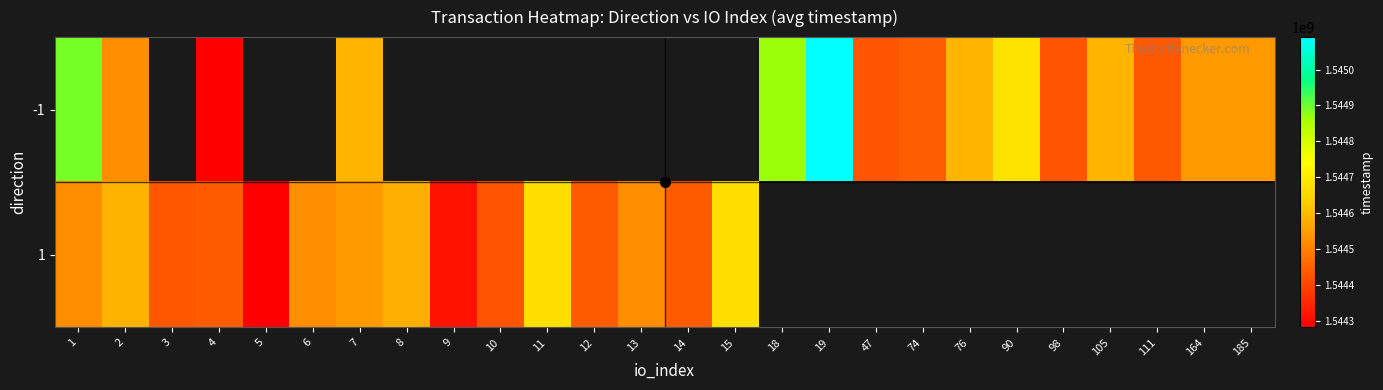

Where is -1 nearest to the value 1544686868?

90